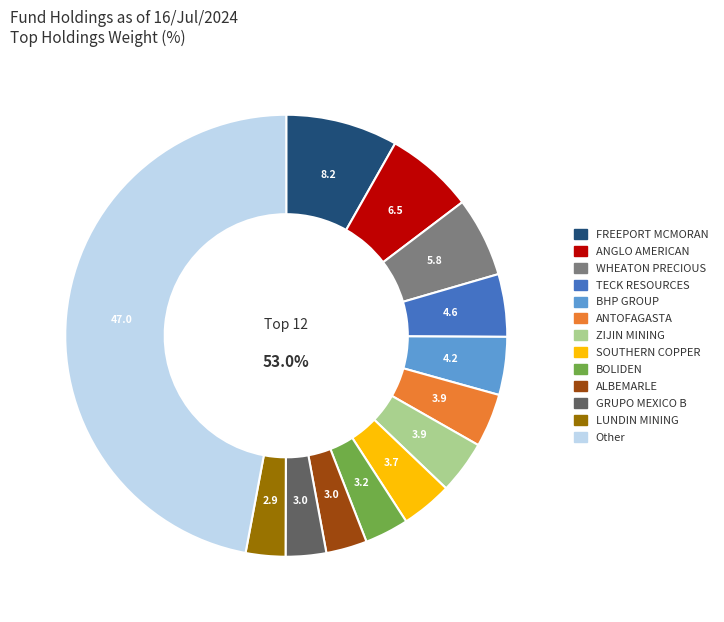

What is the change in value from AAL to GMEXICOB?

-3.5